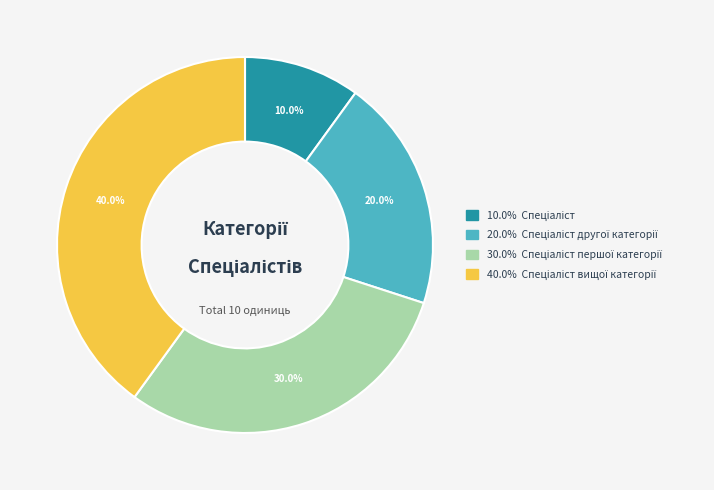

Does any single category account for the majority?

No